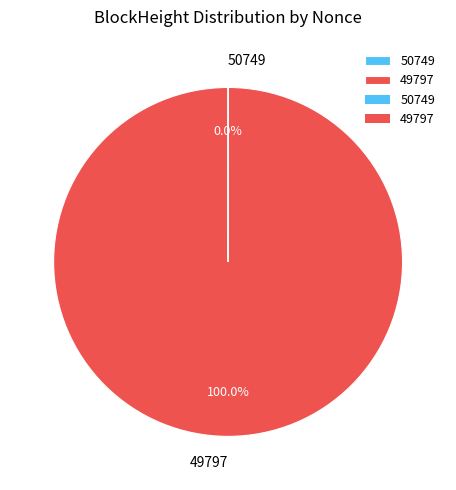

Which slice represents more than half of the pie?

49797